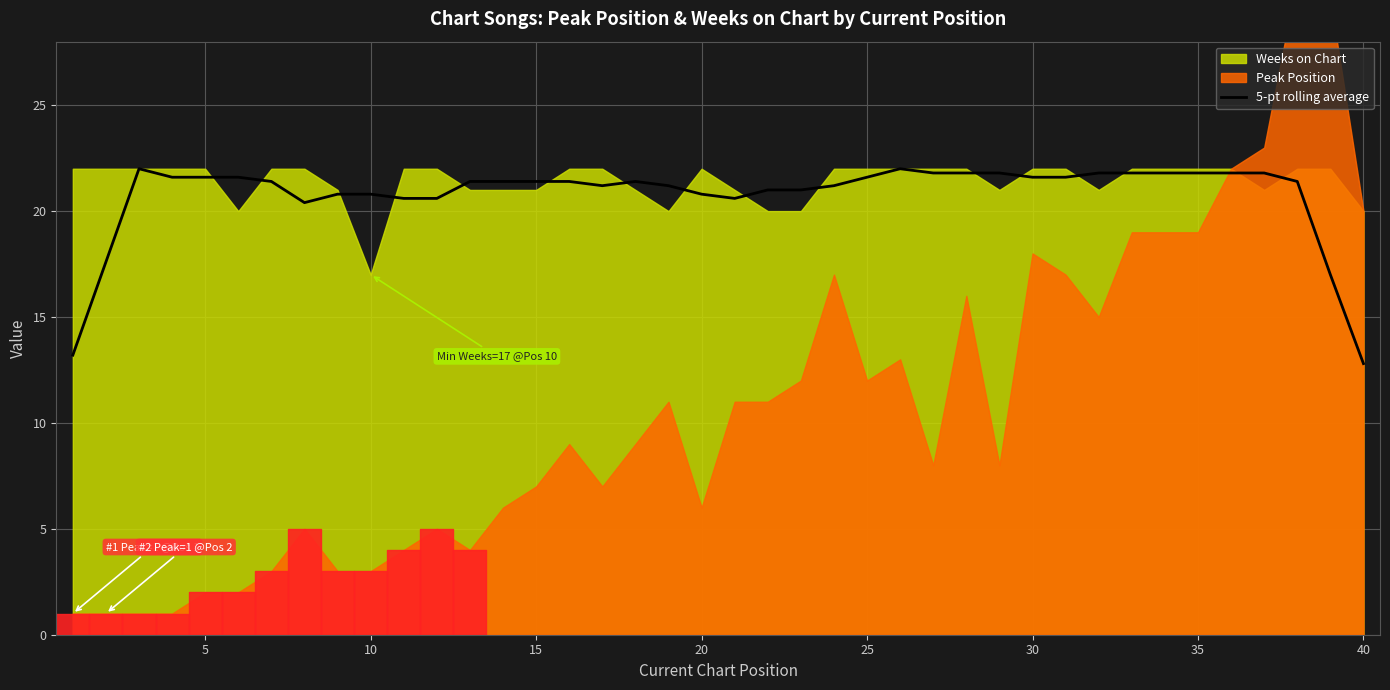

Approximately how many times larger is the value at 35 compared to 32?

1.0